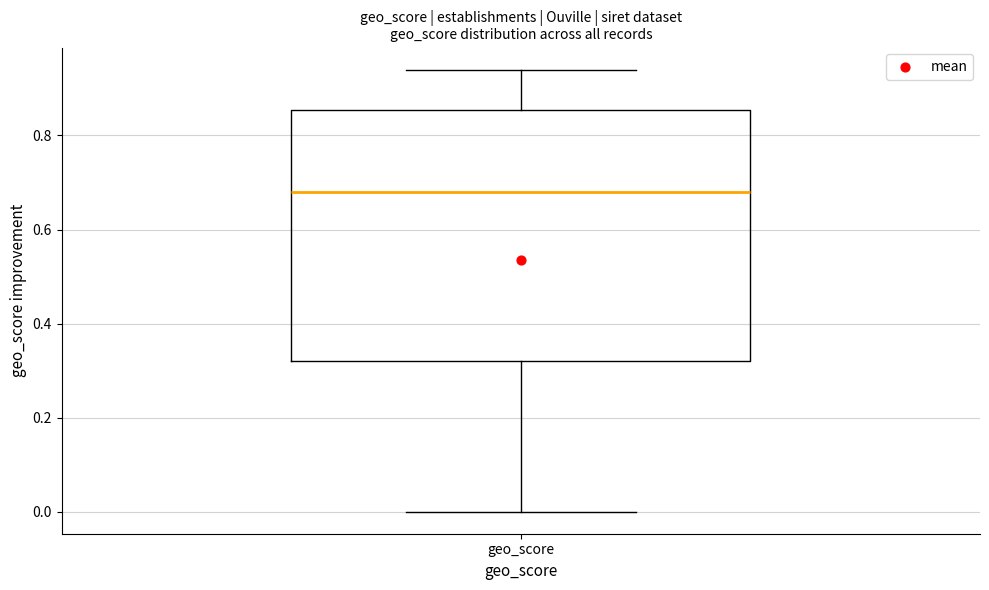

Where does the upper whisker of the box for geo_score end on the y-axis? The values are not printed on the chart, so give them approximately, as read against the axis.

0.94